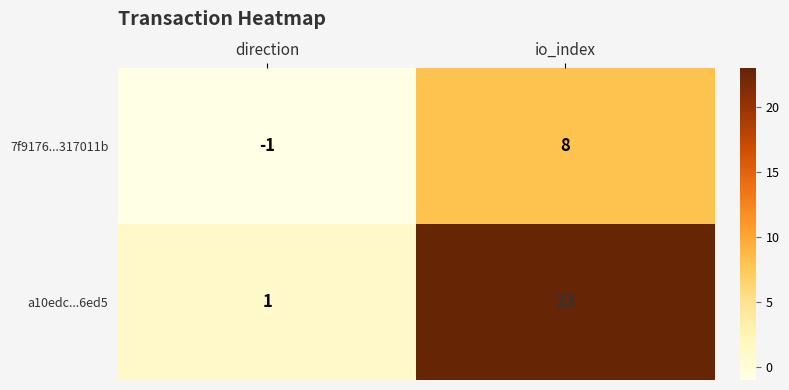

Reading left to right, what are all the values shown in this chart?

7f9176...317011b: direction=-1	io_index=8
a10edc...6ed5: direction=1	io_index=23